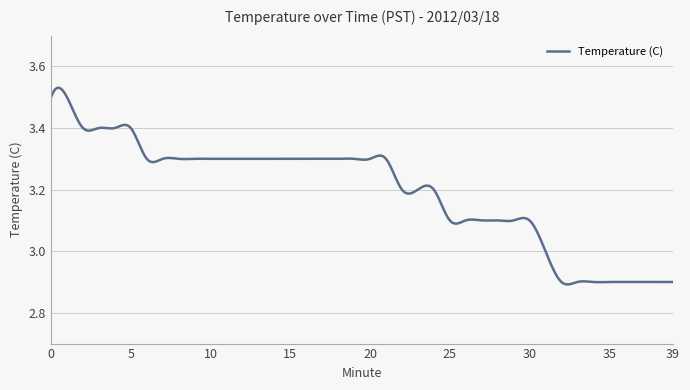

True or false: the data has more than 1 interior local peaks.

True